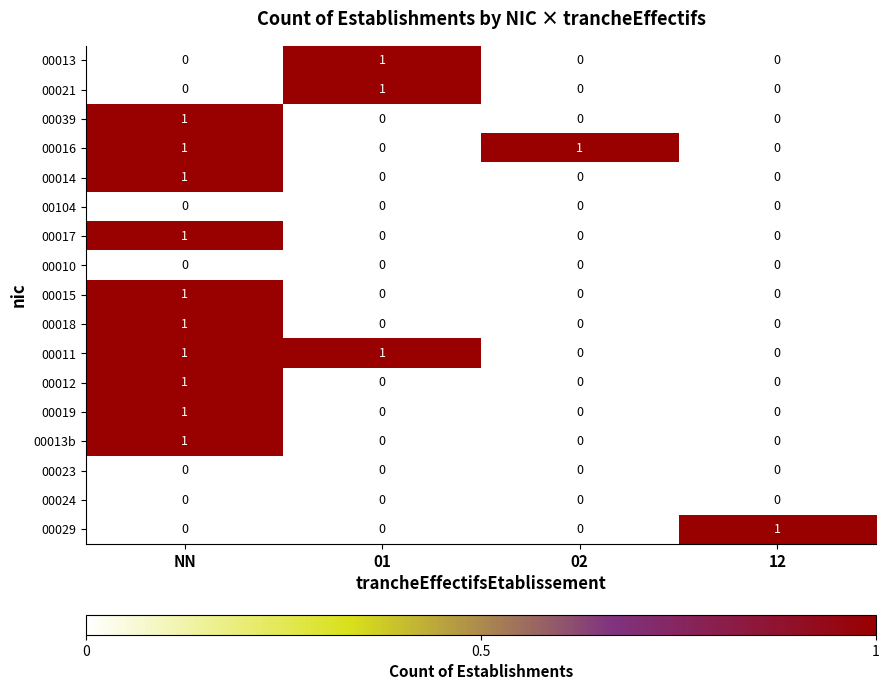

How many 00039 values are between 0 and 1?

4